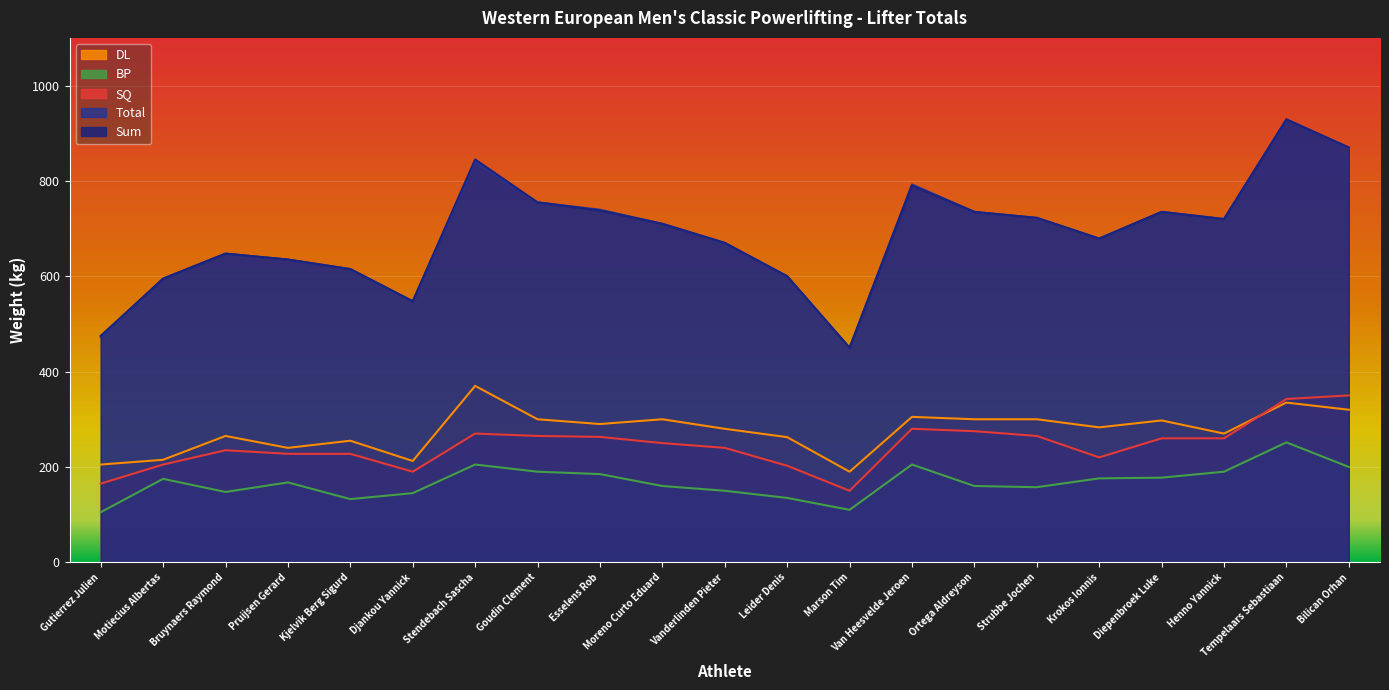

What is the difference between the second highest and second lowest values in the SQ series?

177.5